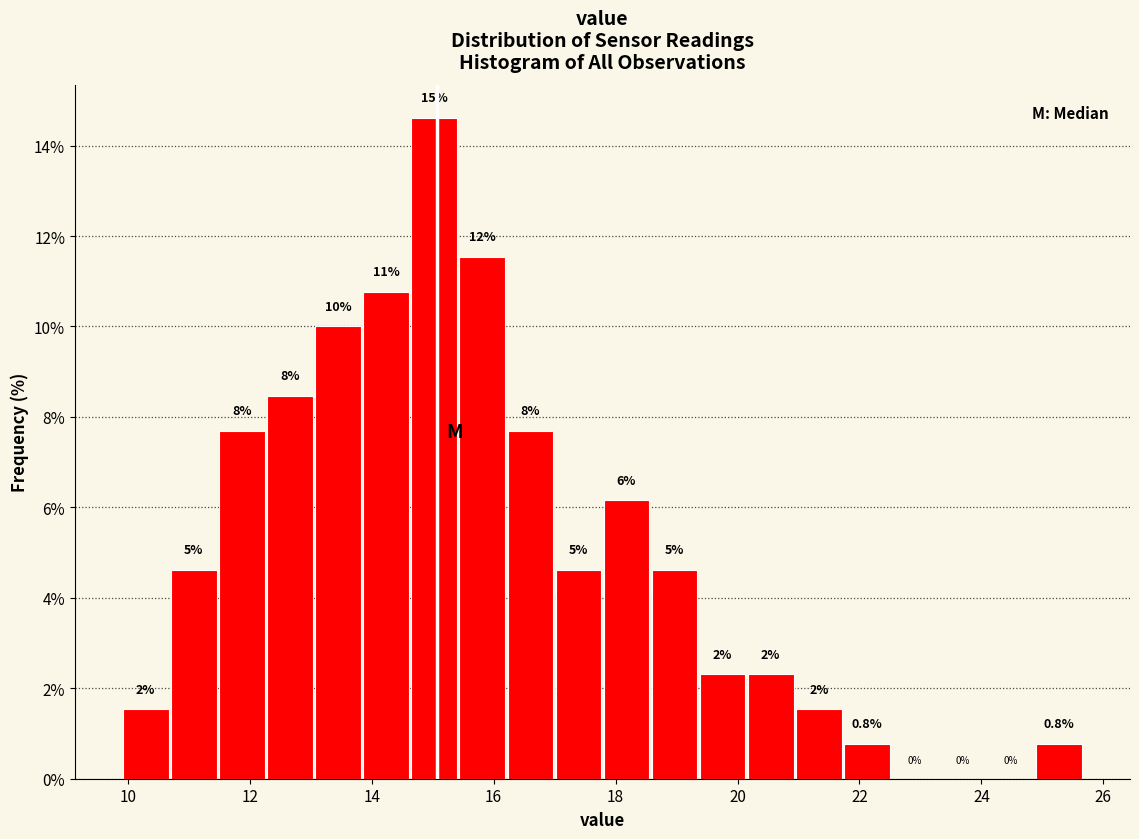

Around what value on the x-axis is the tallest bar? Give the approximate position of its centre, as read against the axis.

15.0